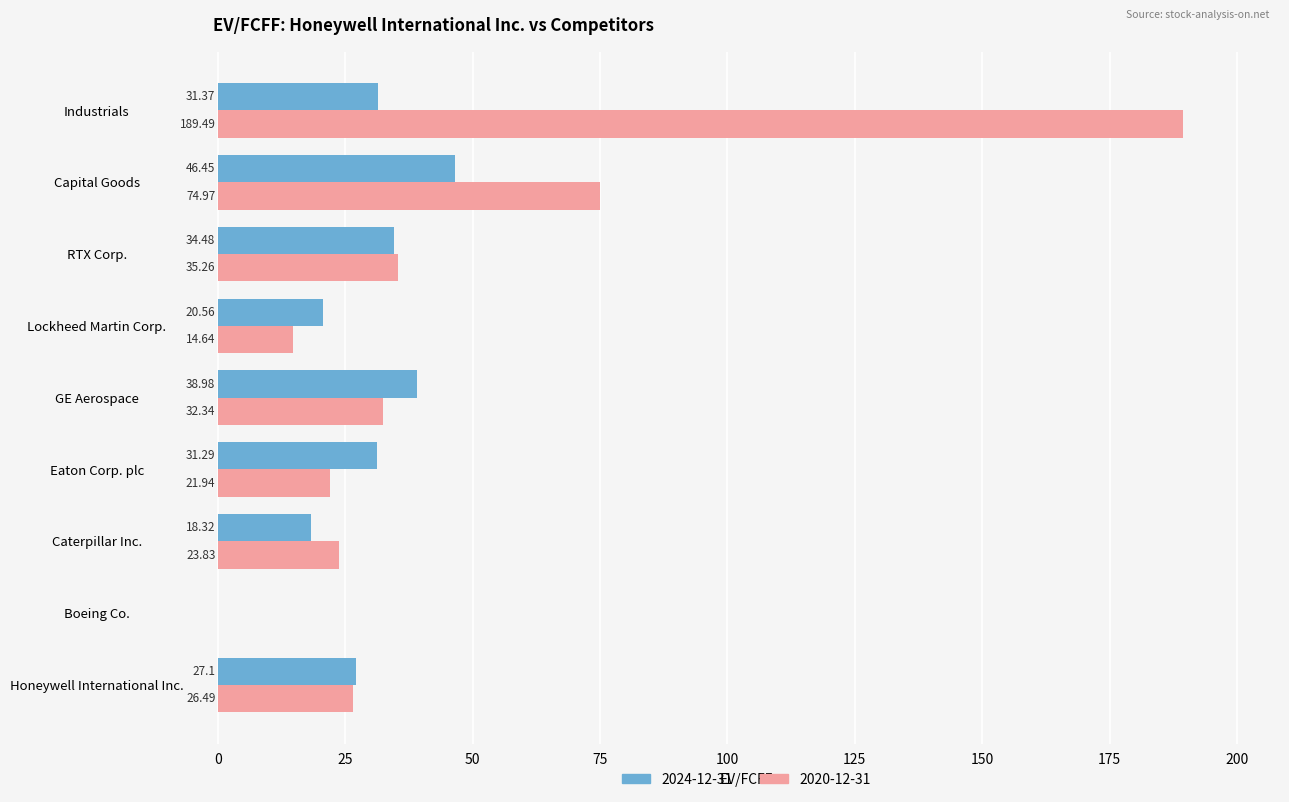

Which category has the highest value across all series?

Industrials